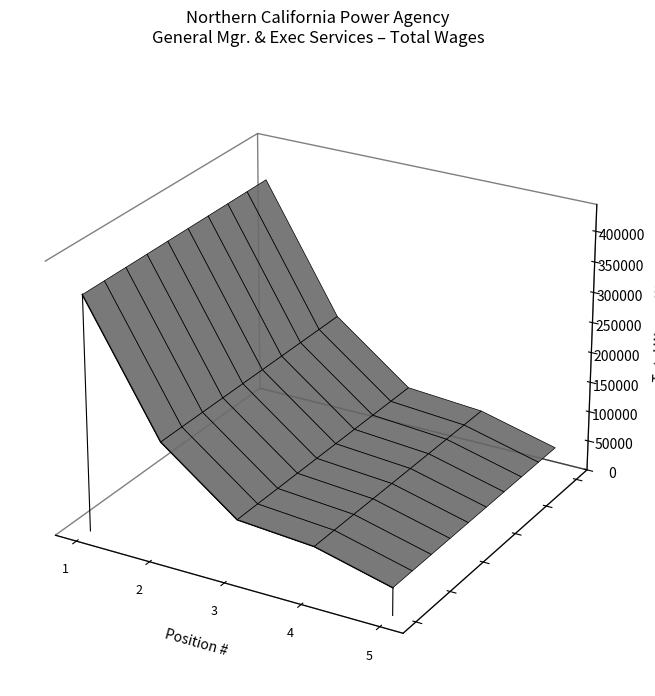

Count the values in the range 0 to 1.

1